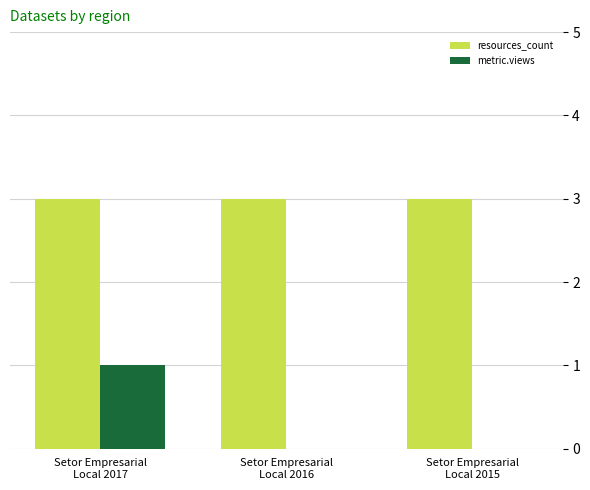

How many distinct data groups are displayed?

2